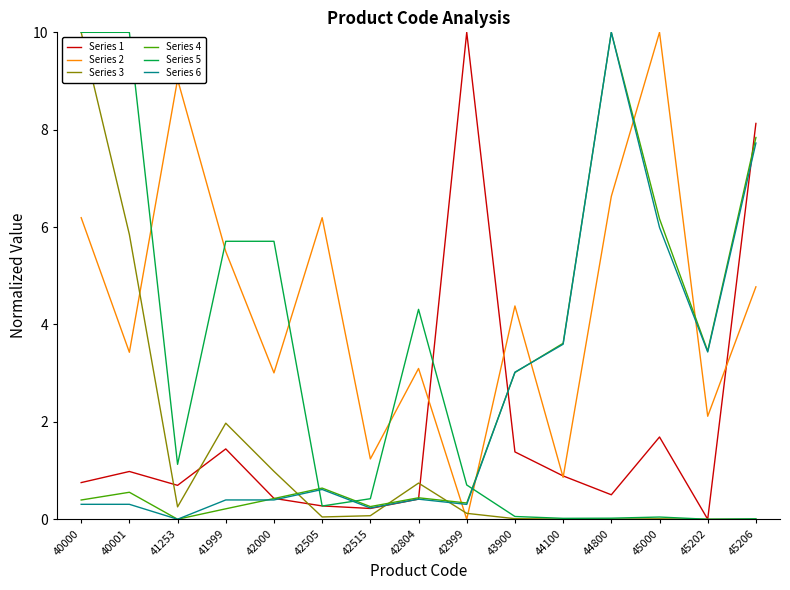

The value of Series 3 at 42505 is 0.0. True or false?

True